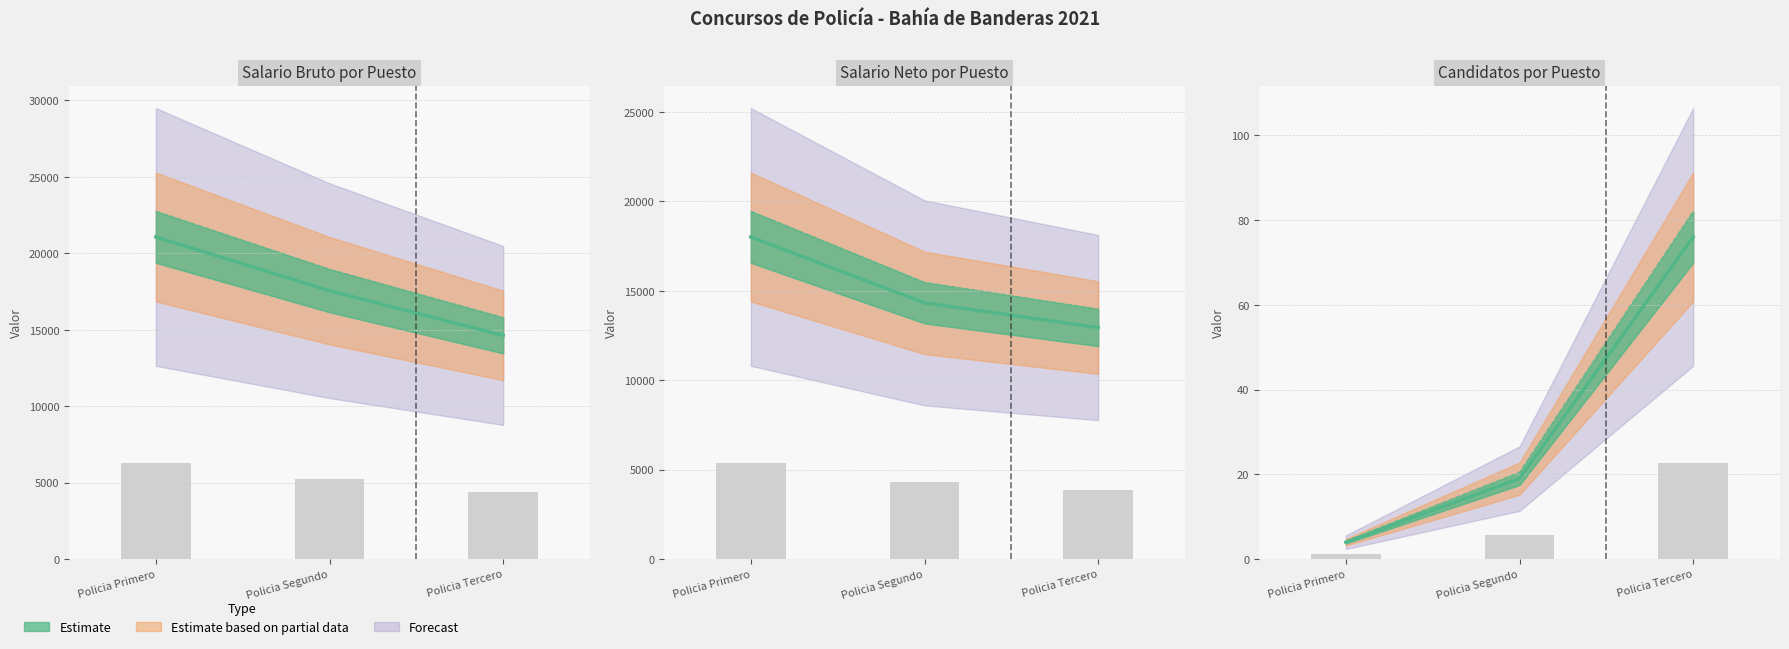

Which label corresponds to the largest value in the chart?

Policia Primero